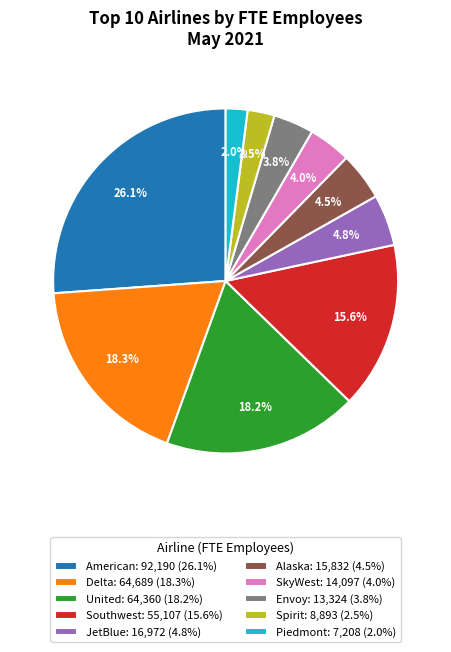

What percentage do United and Delta together represent?

36.6%